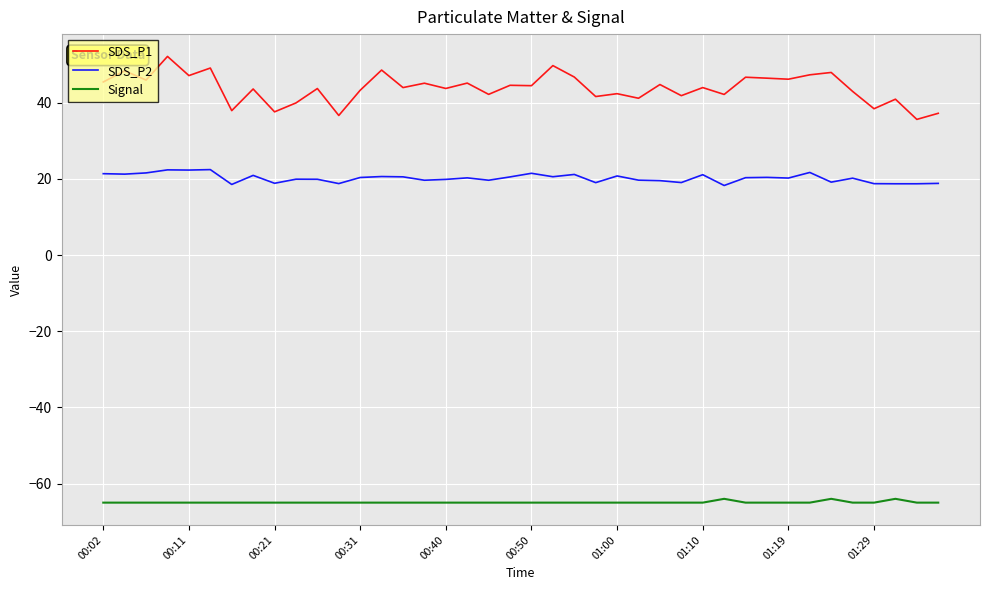

What is the sum of all SDS_P2 values?

806.5